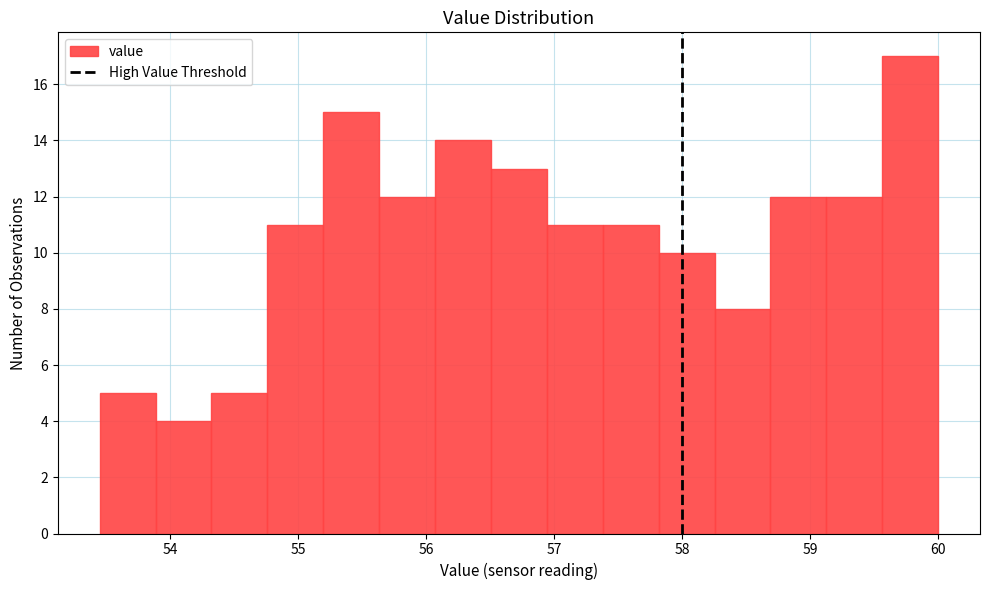

Reading left to right, list every bar in this chart as the range it spans on the x-axis followed by its height. Neither the bar edges nor the heights are printed on the chart, so give them approximately, as read against the axes.

53.5 to 53.9: 5
53.9 to 54.3: 4
54.3 to 54.8: 5
54.8 to 55.2: 11
55.2 to 55.6: 15
55.6 to 56.1: 12
56.1 to 56.5: 14
56.5 to 56.9: 13
56.9 to 57.4: 11
57.4 to 57.8: 11
57.8 to 58.3: 10
58.3 to 58.7: 8
58.7 to 59.1: 12
59.1 to 59.6: 12
59.6 to 60.0: 17